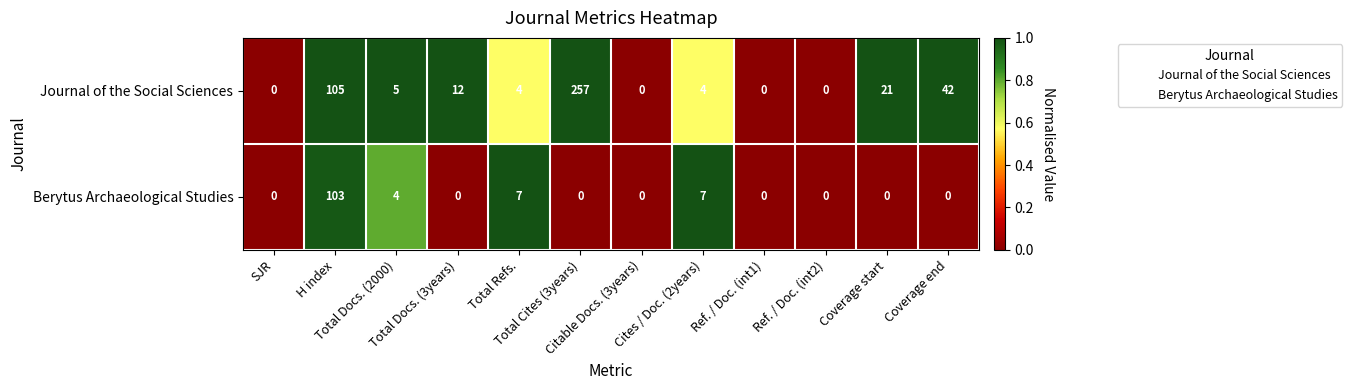

What is the difference between the maximum and minimum values in the Berytus Archaeological Studies series?

103